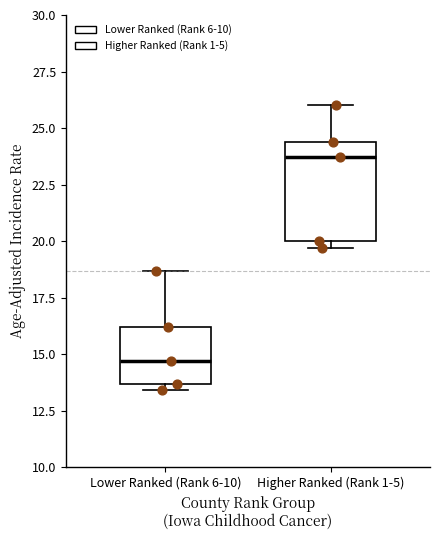

Which box has the highest median line?

Higher Ranked (Rank 1-5)